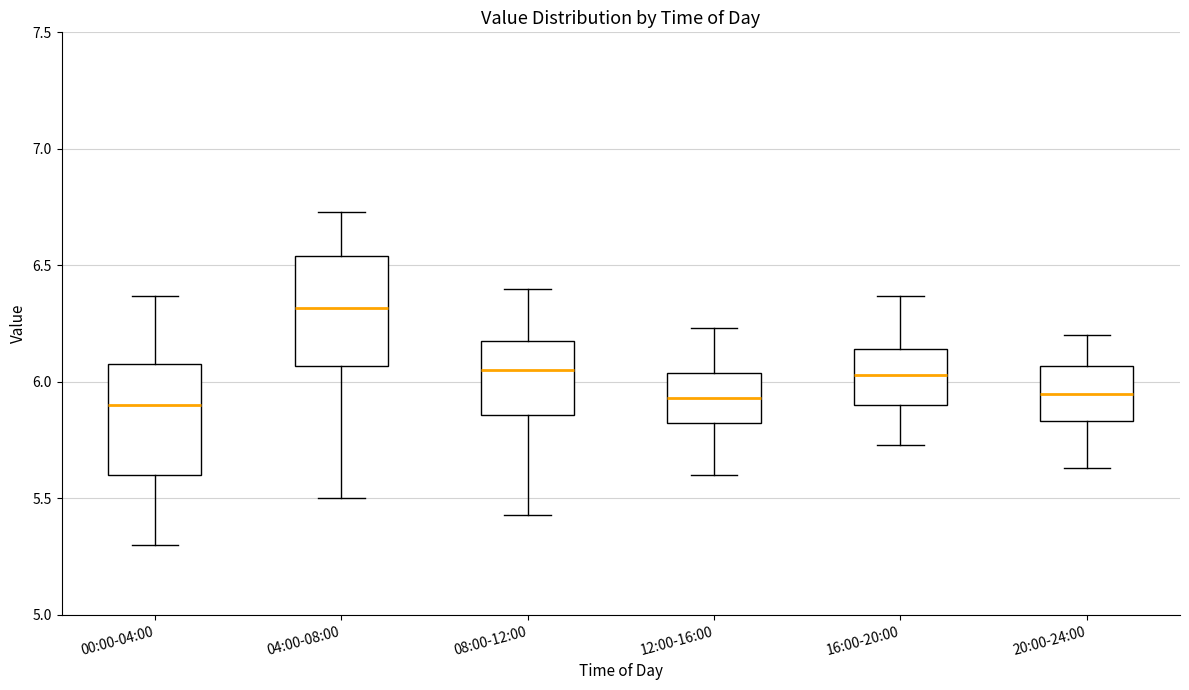

Which box's median line is the highest?

04:00-08:00